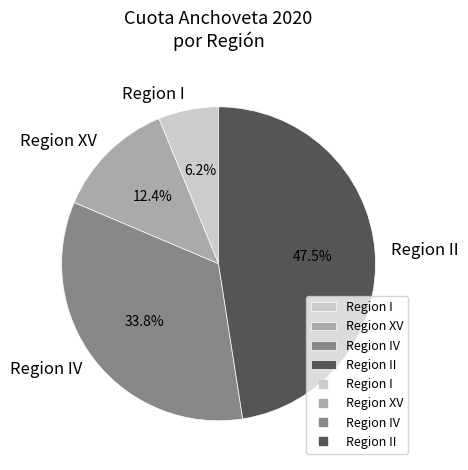

Which slice is the smallest?

Region I